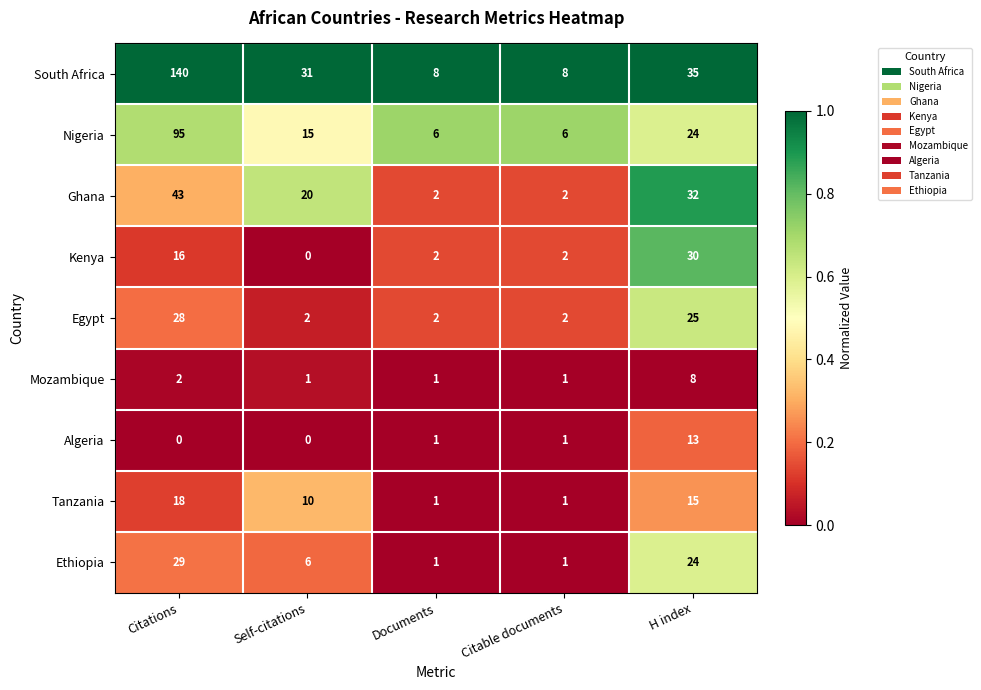

At which category is the sum across all series the highest?

Citations